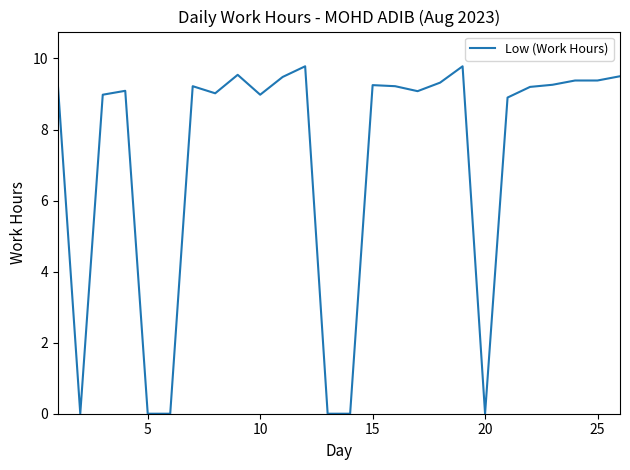

Count the number of categories in the chart.

26